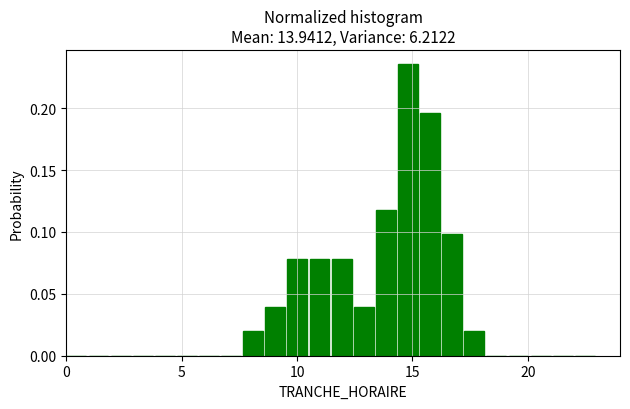

Around what value on the x-axis is the tallest bar? Give the approximate position of its centre, as read against the axis.

15.0